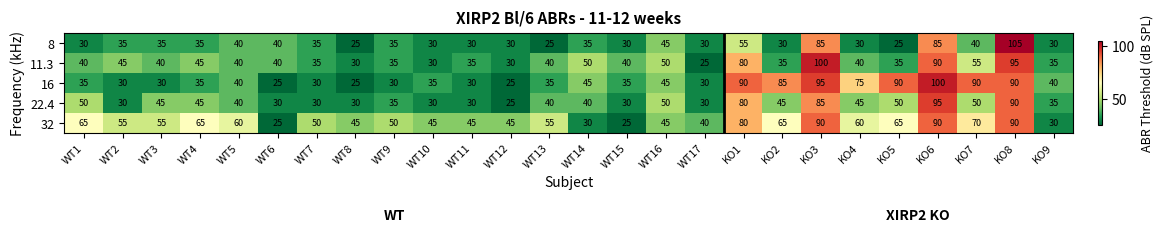

What is the spread (max minus min) of values at WT15?

15